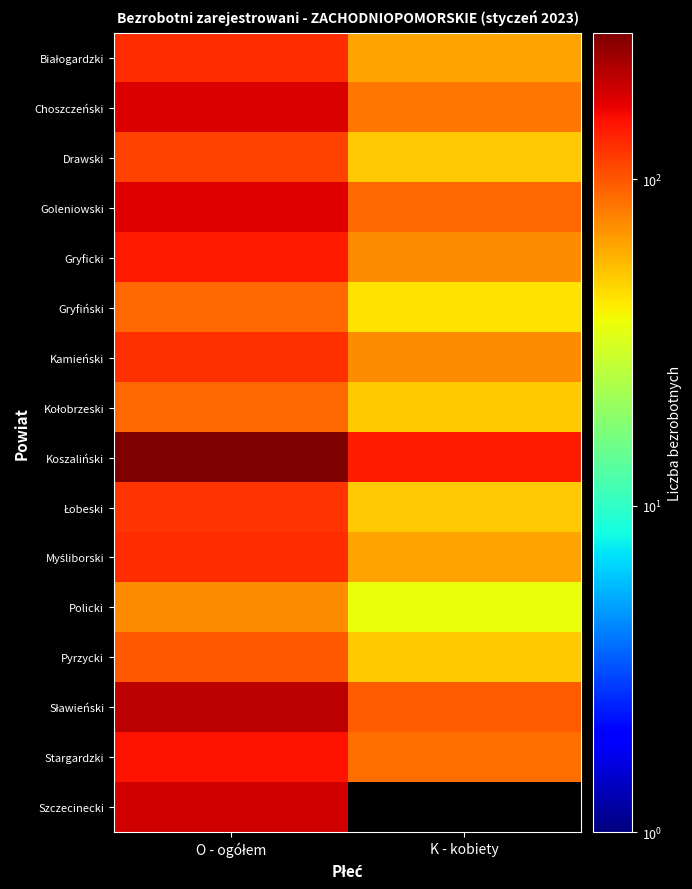

Which label corresponds to the smallest value in the chart?

K - kobiety